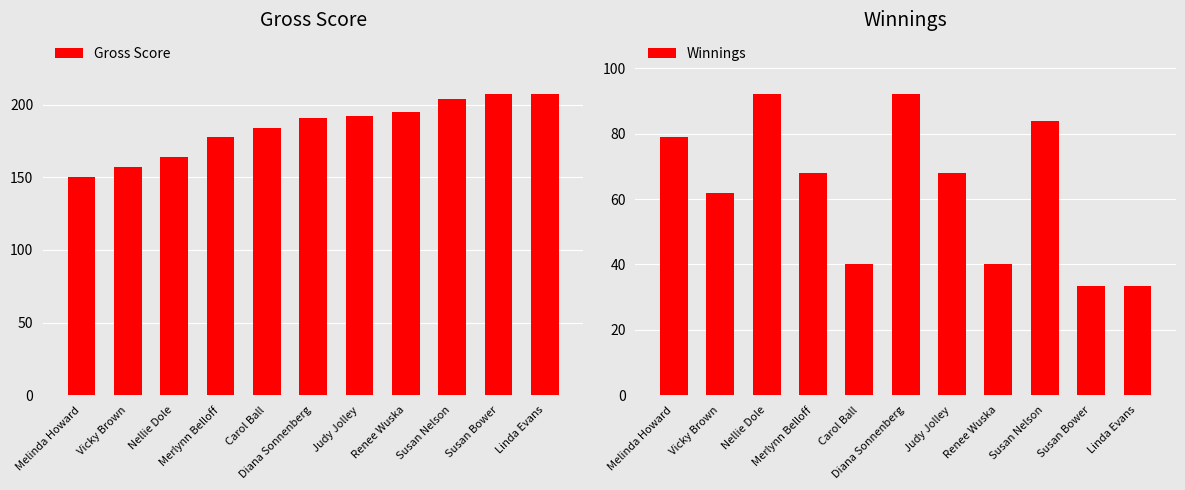

At which label does Winnings first exceed 68?

Melinda Howard